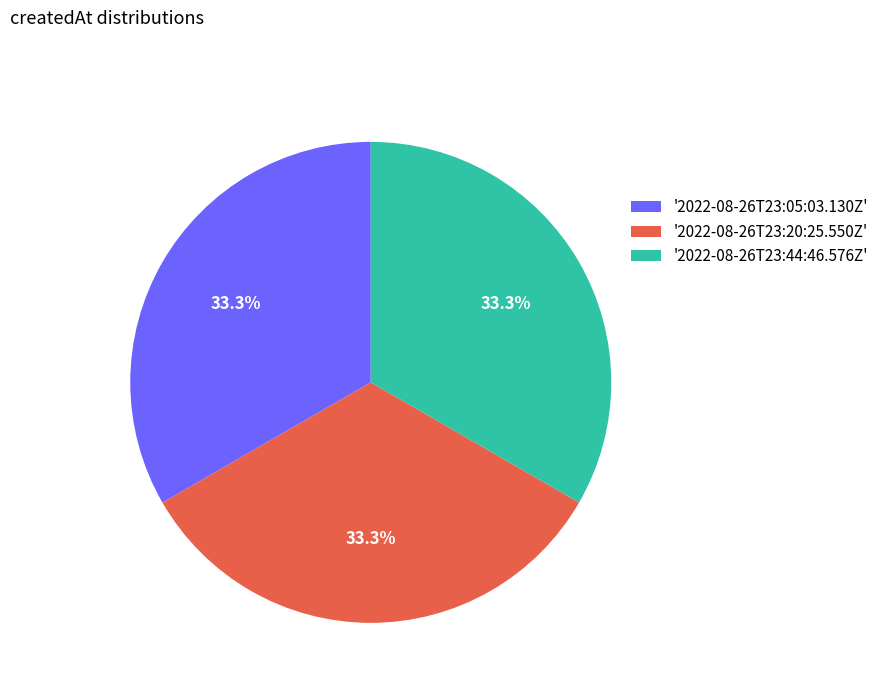

Approximately how many times larger is the value at '2022-08-26T23:44:46.576Z' compared to '2022-08-26T23:20:25.550Z'?

1.0